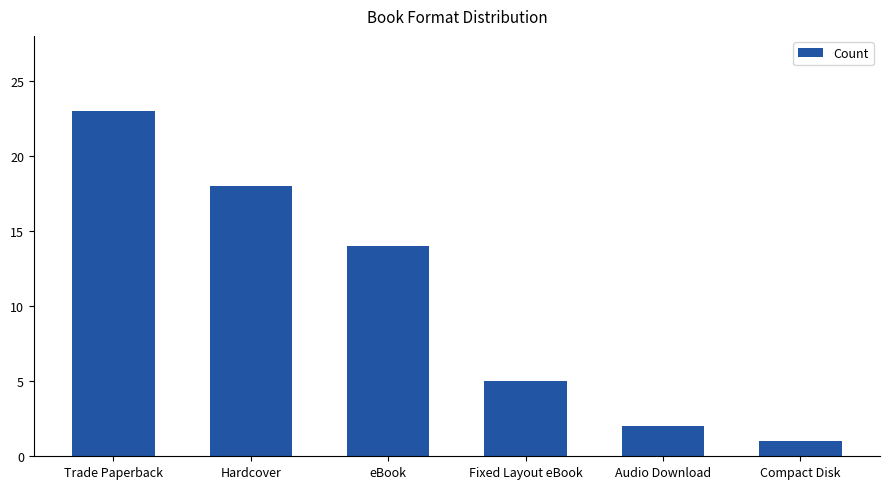

Reading left to right, list all the values displayed in this chart.

23	18	14	5	2	1